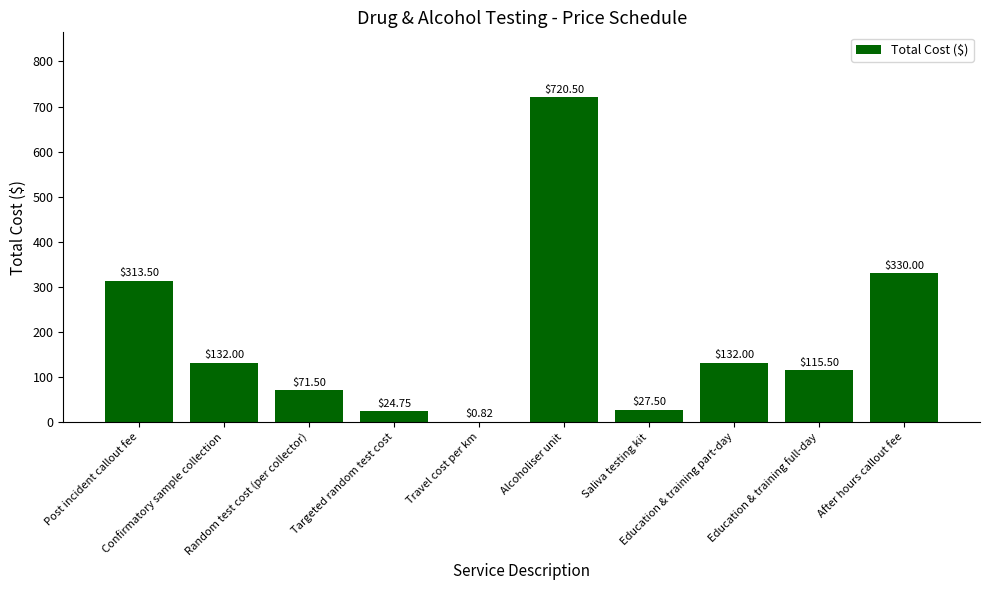

What is the sum of all values?

1868.1